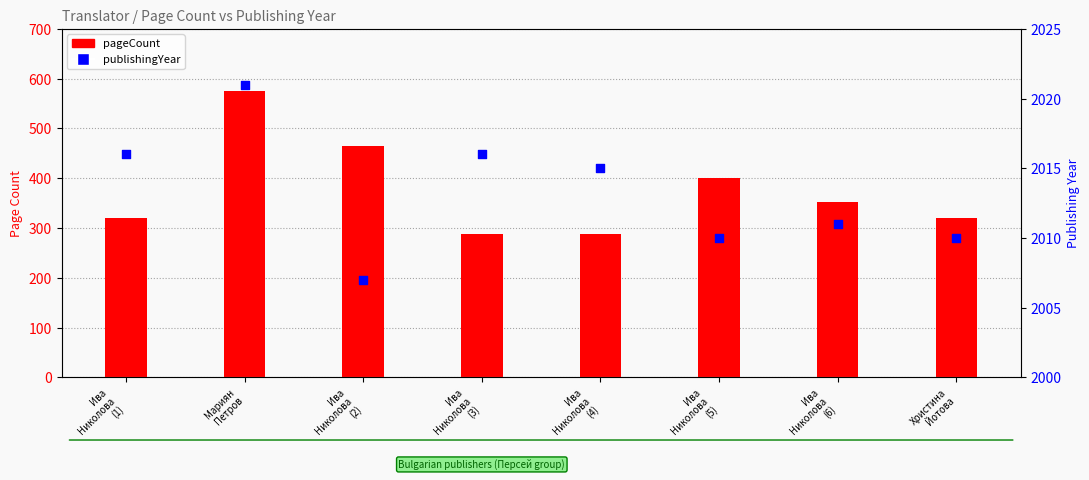

Which series has the largest total across all categories?

publishingYear